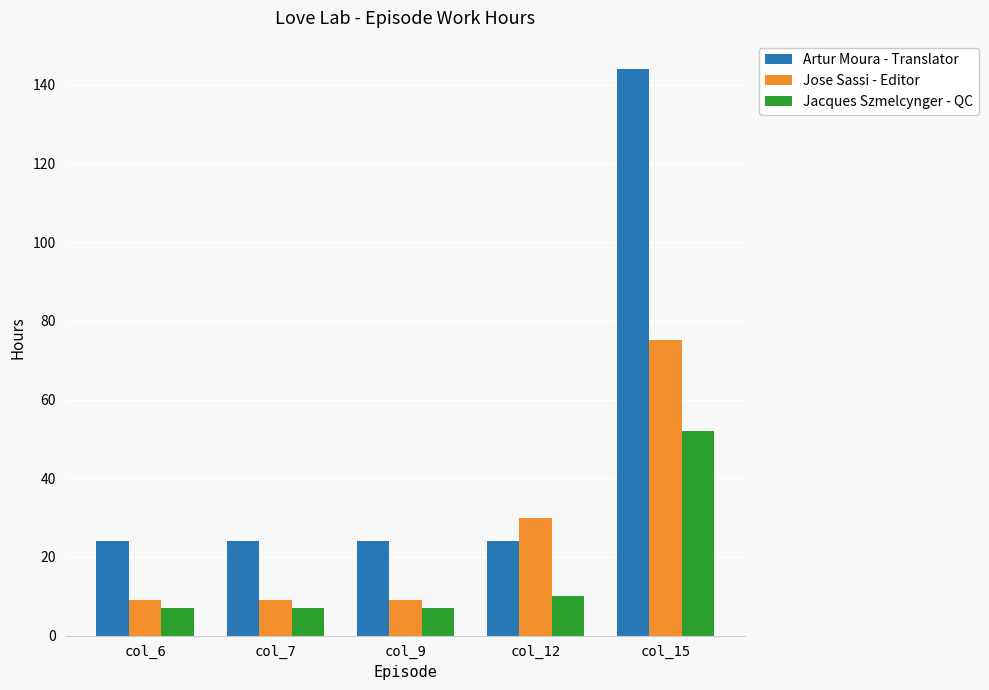

The Jacques Szmelcynger - QC series shows 52 at col_15. True or false?

True